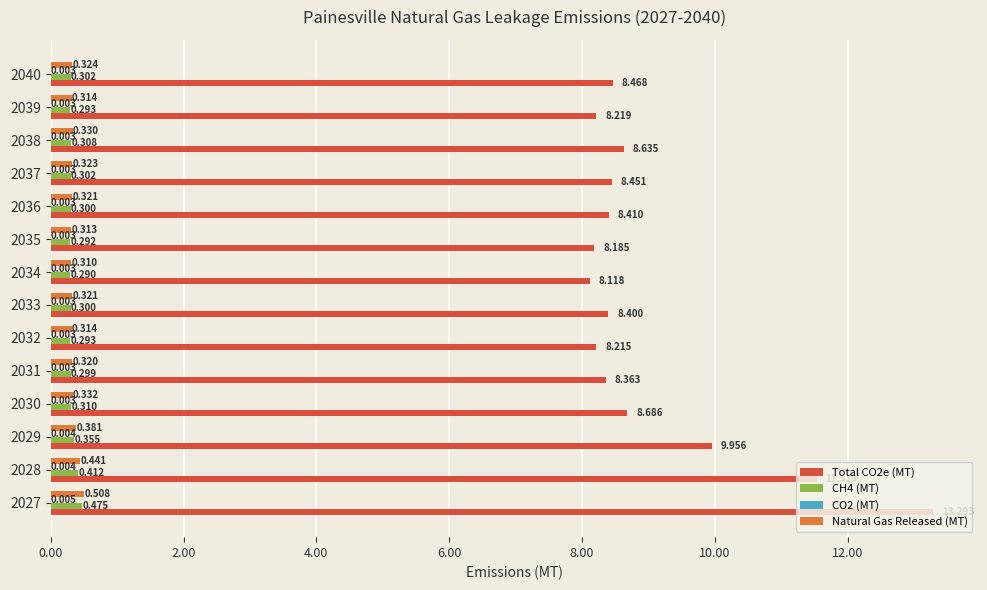

Is the value of Total CO2e (MT) at 2030 greater than the value of Natural Gas Released (MT) at 2036?

Yes